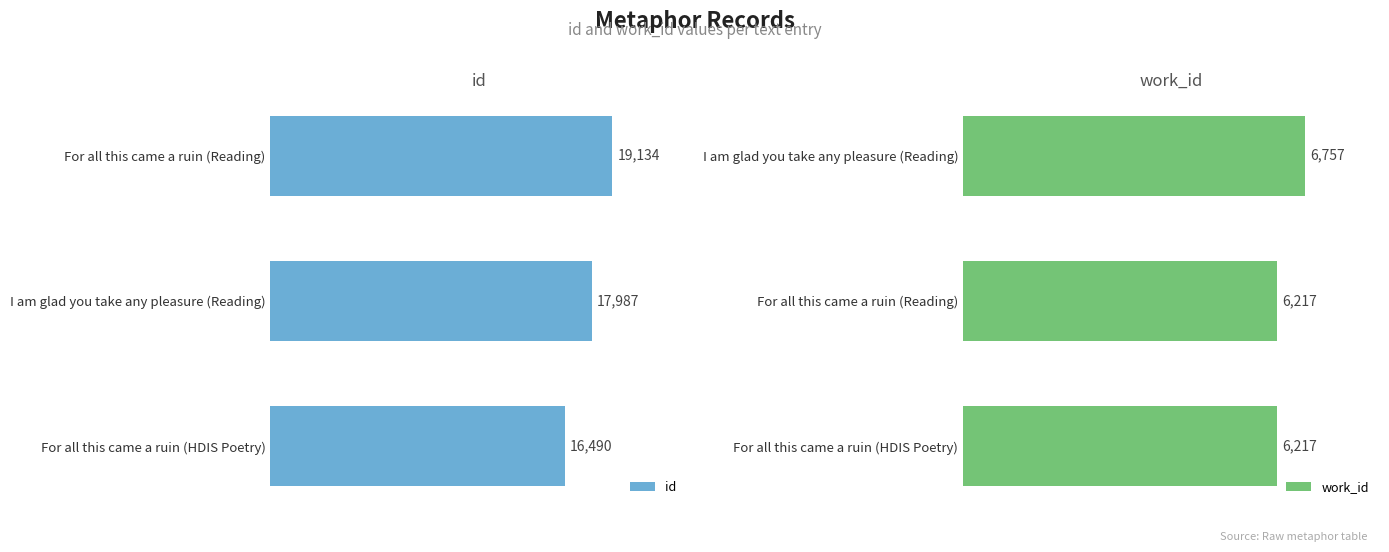

What is the minimum value shown in the chart?

6217